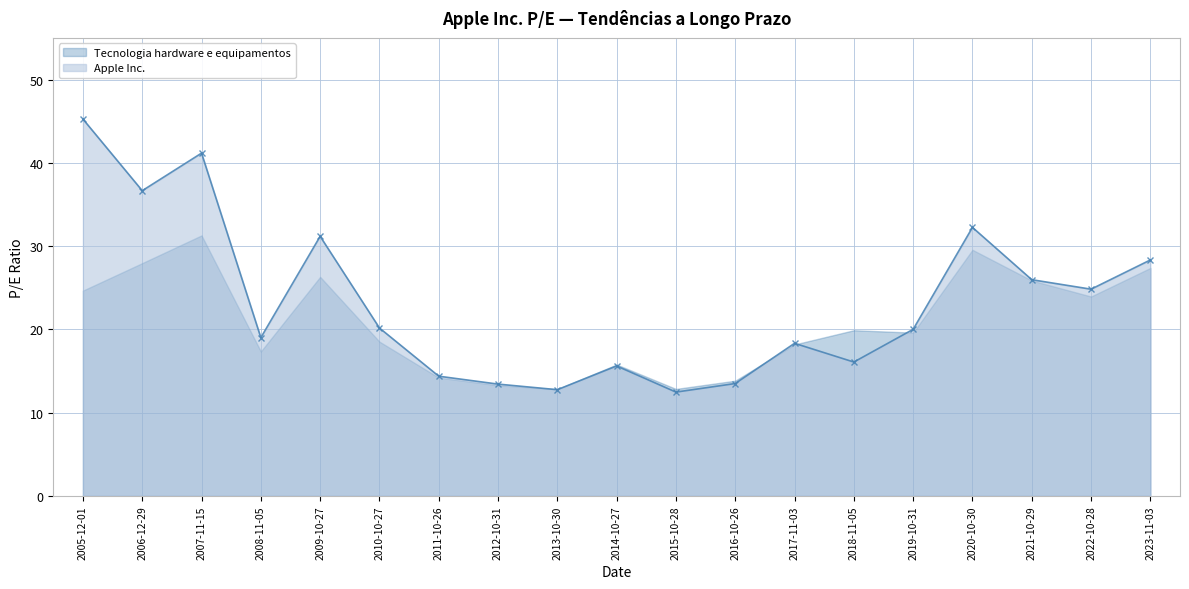

Which label corresponds to the largest value in the chart?

2005-12-01